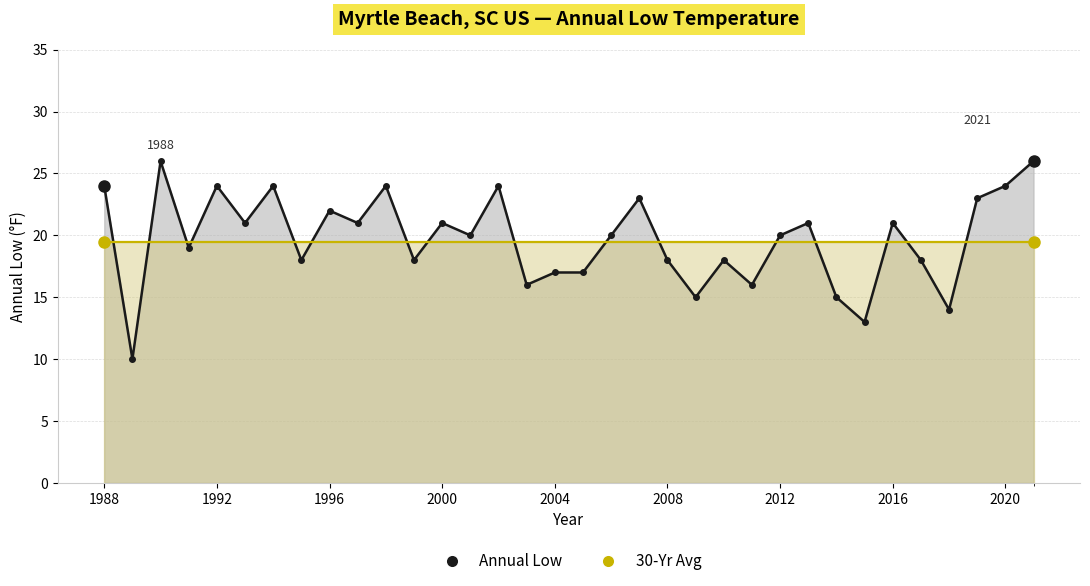

What is the value of the 30-Yr Avg line point at the 8th from the left?

19.5